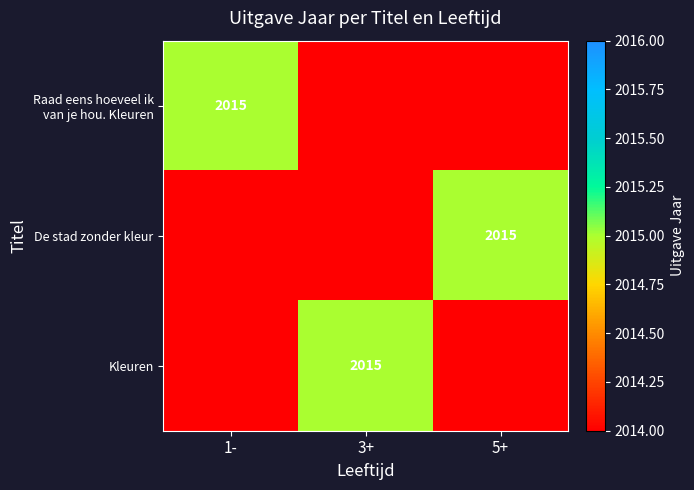

Is it true that Kleuren equals 2015 at 3+?

True